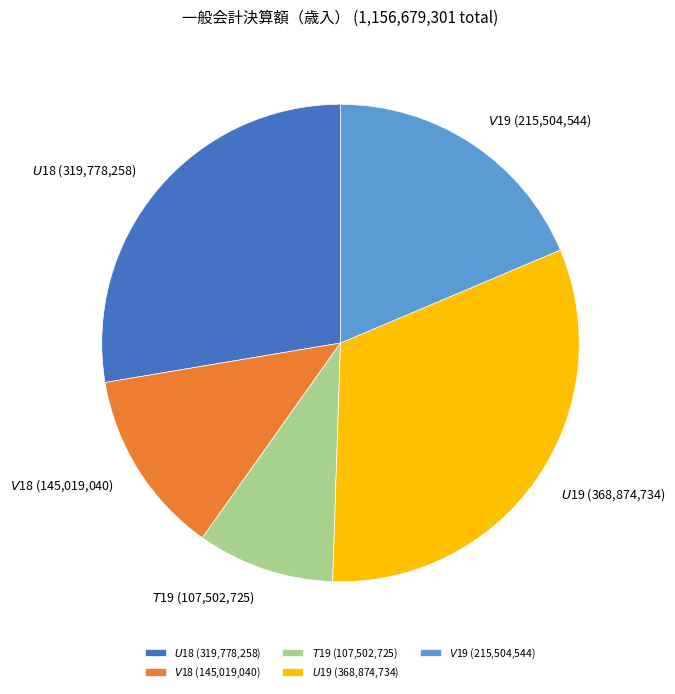

What is the largest slice in the pie chart?

$U$19